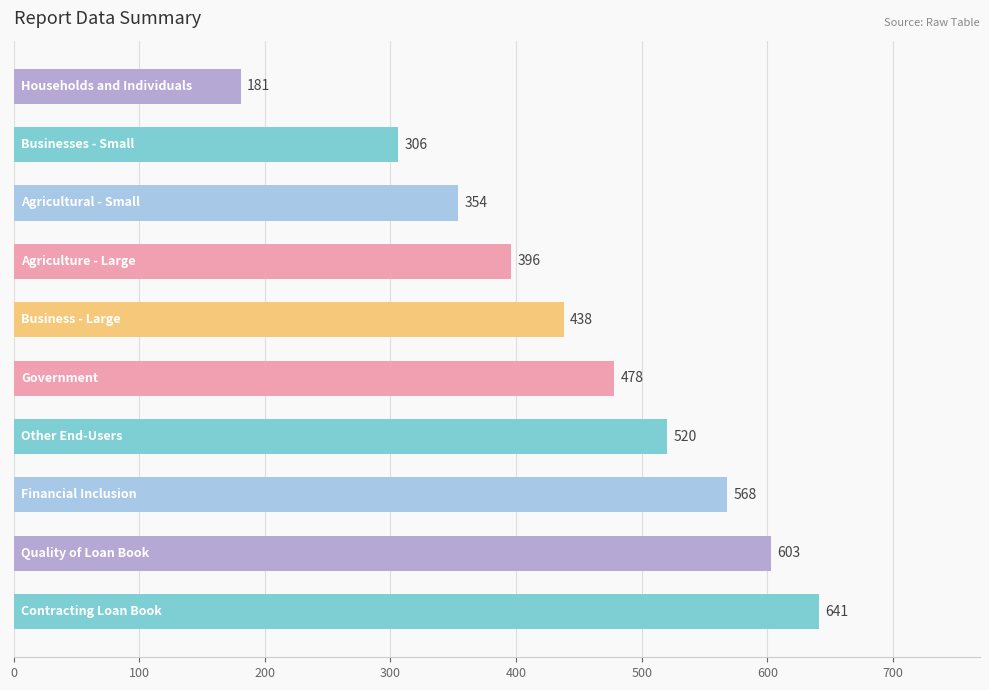

How many data points are less than 478?

5